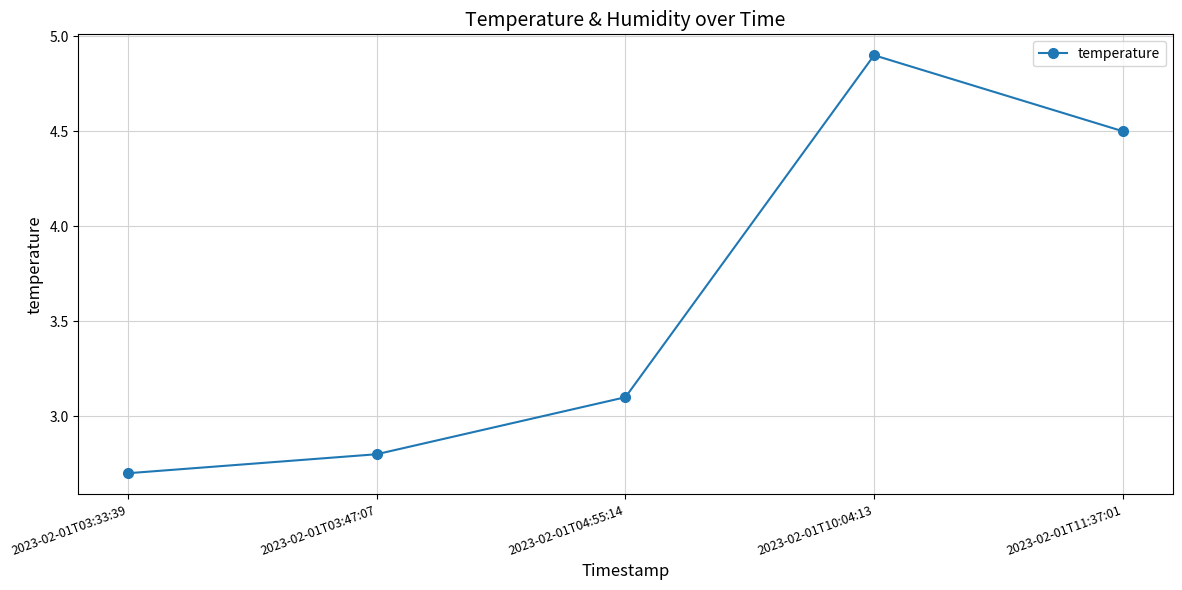

The value at 2023-02-01T03:33:39 is 2.7. True or false?

True